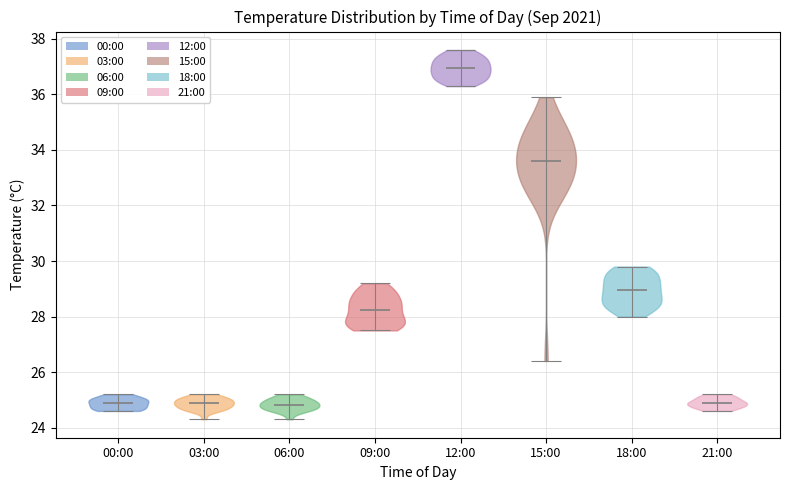

Reading left to right, read every violin against the y-axis: where its median line is, and the lowest and highest points it reaches. The values are not printed on the chart, so give them approximately, as read against the axis.

00:00: median line 25.0, lowest point 24.6, highest point 25.2
03:00: median line 25.0, lowest point 24.4, highest point 25.2
06:00: median line 24.8, lowest point 24.4, highest point 25.2
09:00: median line 28.2, lowest point 27.6, highest point 29.2
12:00: median line 37.0, lowest point 36.4, highest point 37.6
15:00: median line 33.6, lowest point 26.4, highest point 36.0
18:00: median line 29.0, lowest point 28.0, highest point 29.8
21:00: median line 25.0, lowest point 24.6, highest point 25.2